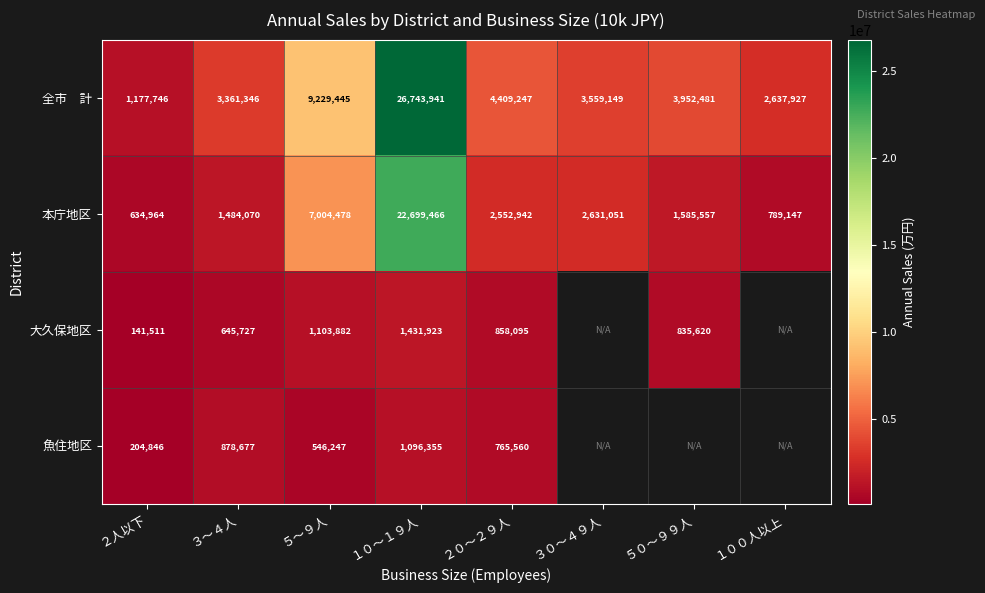

What is the difference between the highest and lowest values at ５～９人?

8683198